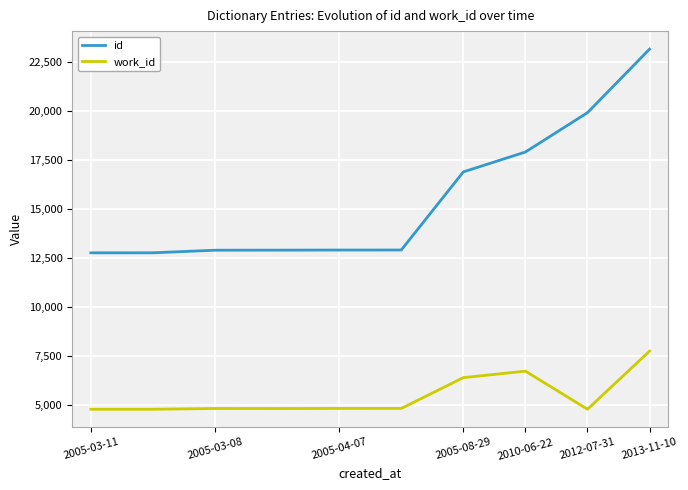

Which series has the largest range (max minus min)?

id